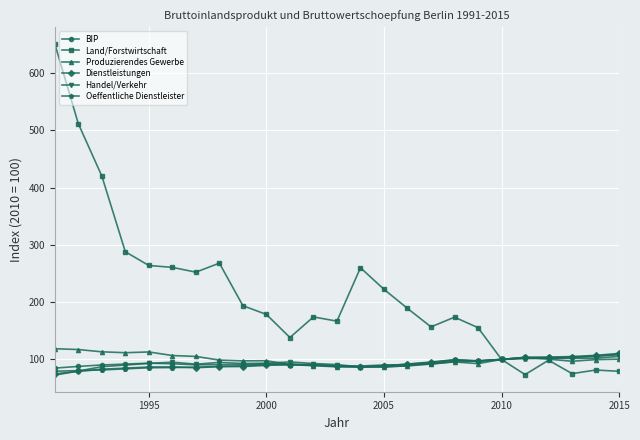

Count the number of data series in this chart.

6